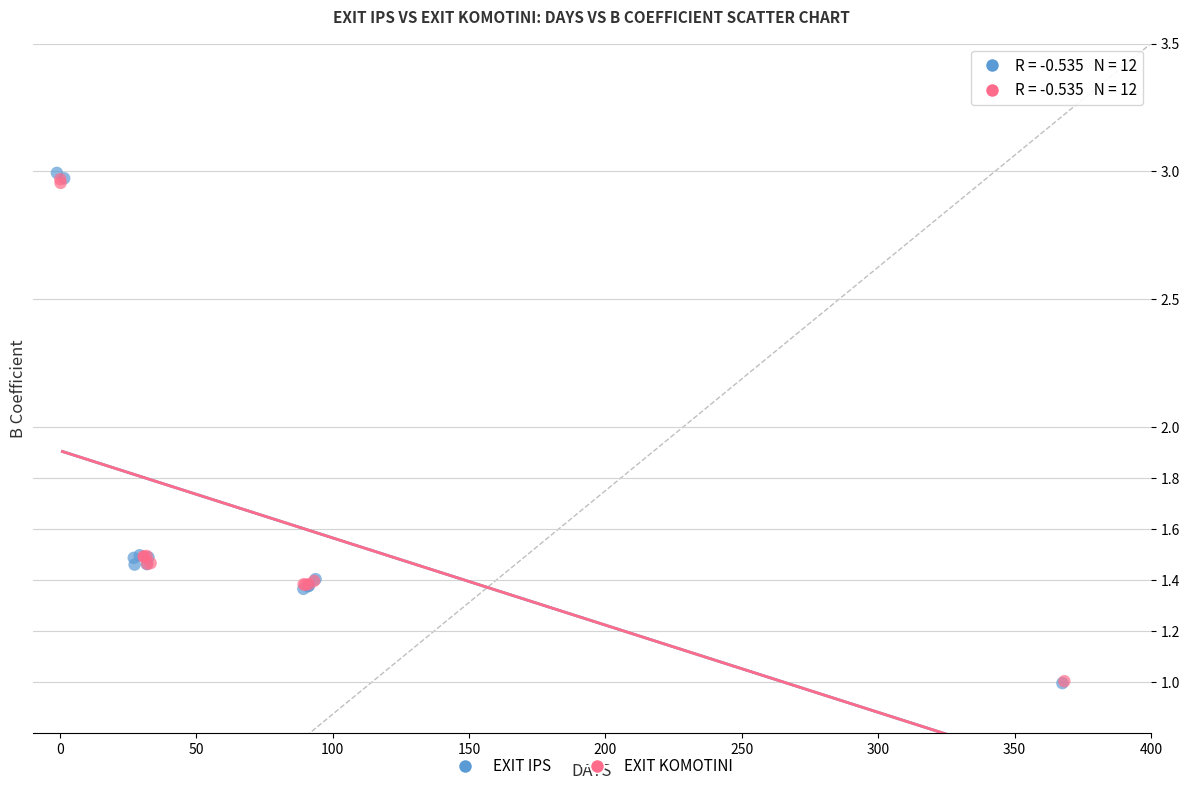

Which series has the largest Y range (max minus min)?

EXIT IPS